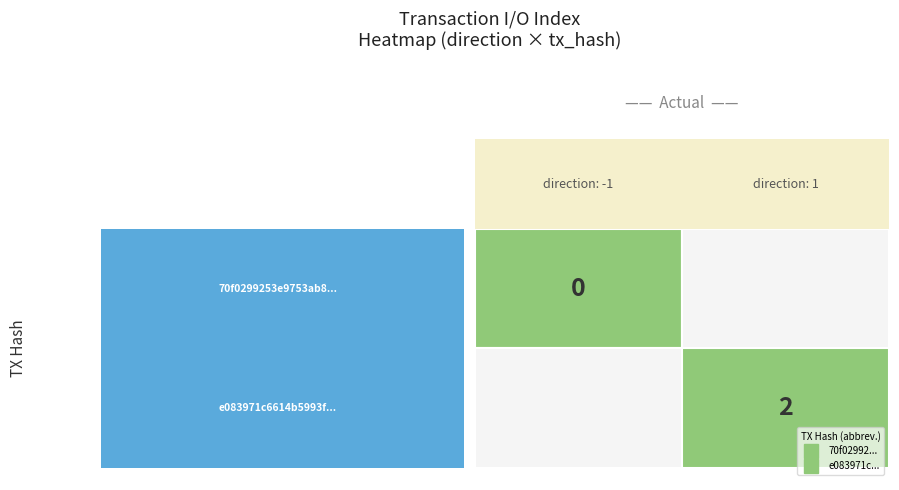

At which category is the sum across all series the highest?

1